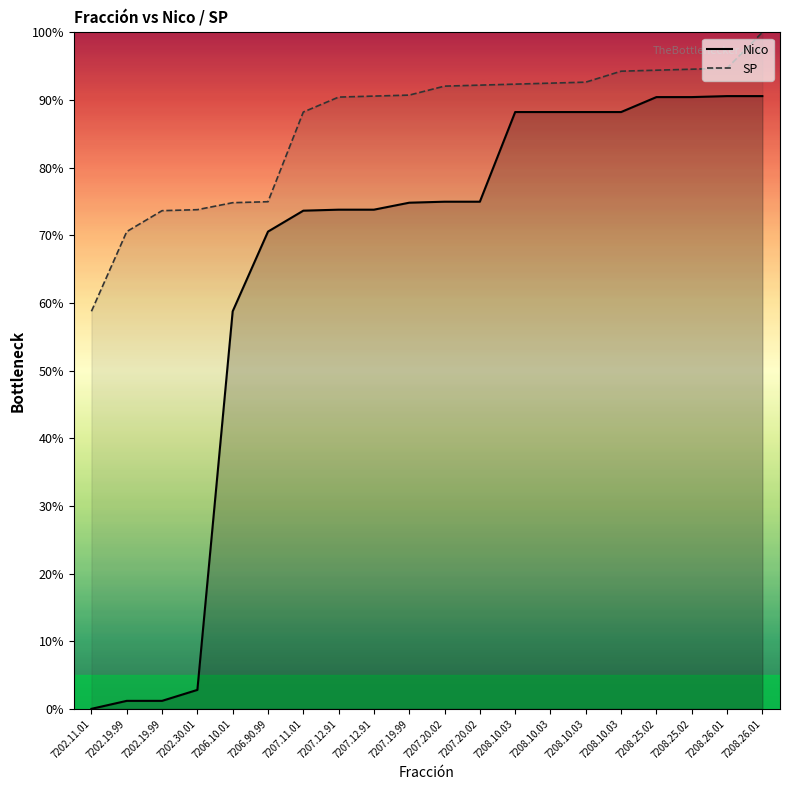

True or false: Nico has more than 0 interior local peaks.

False